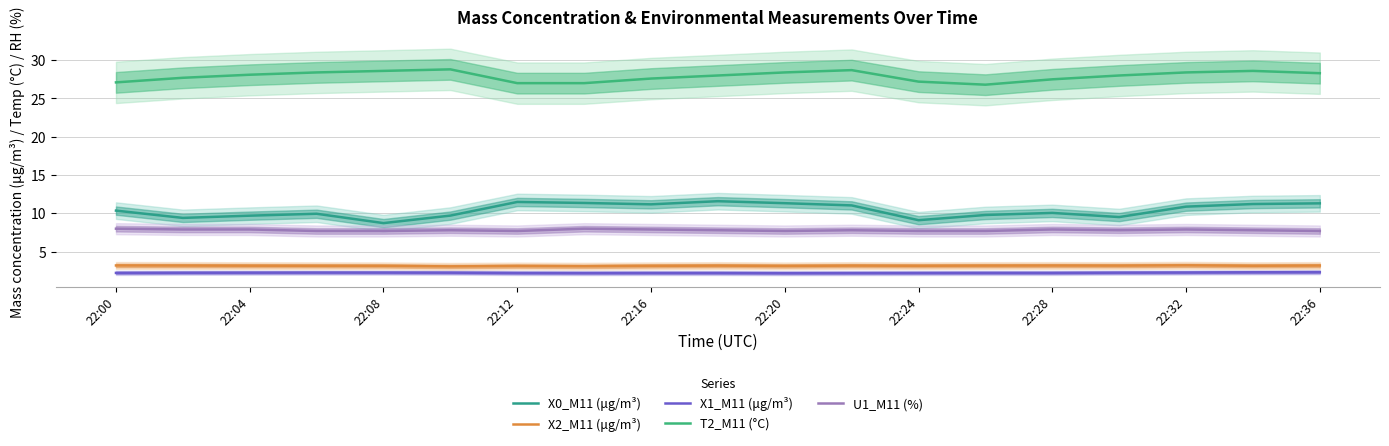

What is the total value across all series at 22:20?

52.8